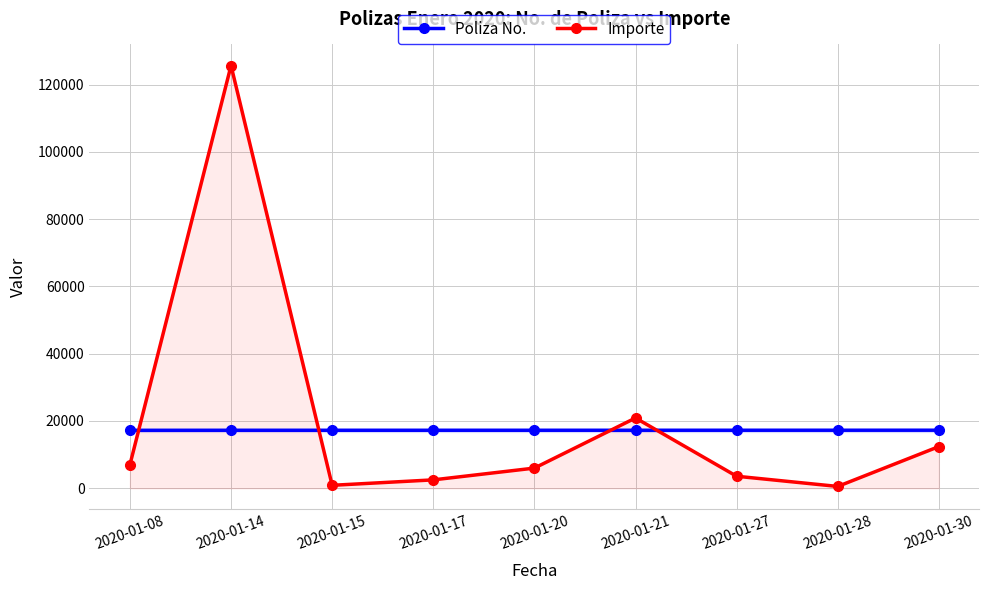

Which series ends up on top after the final intersection of Poliza No. and Importe?

Poliza No.